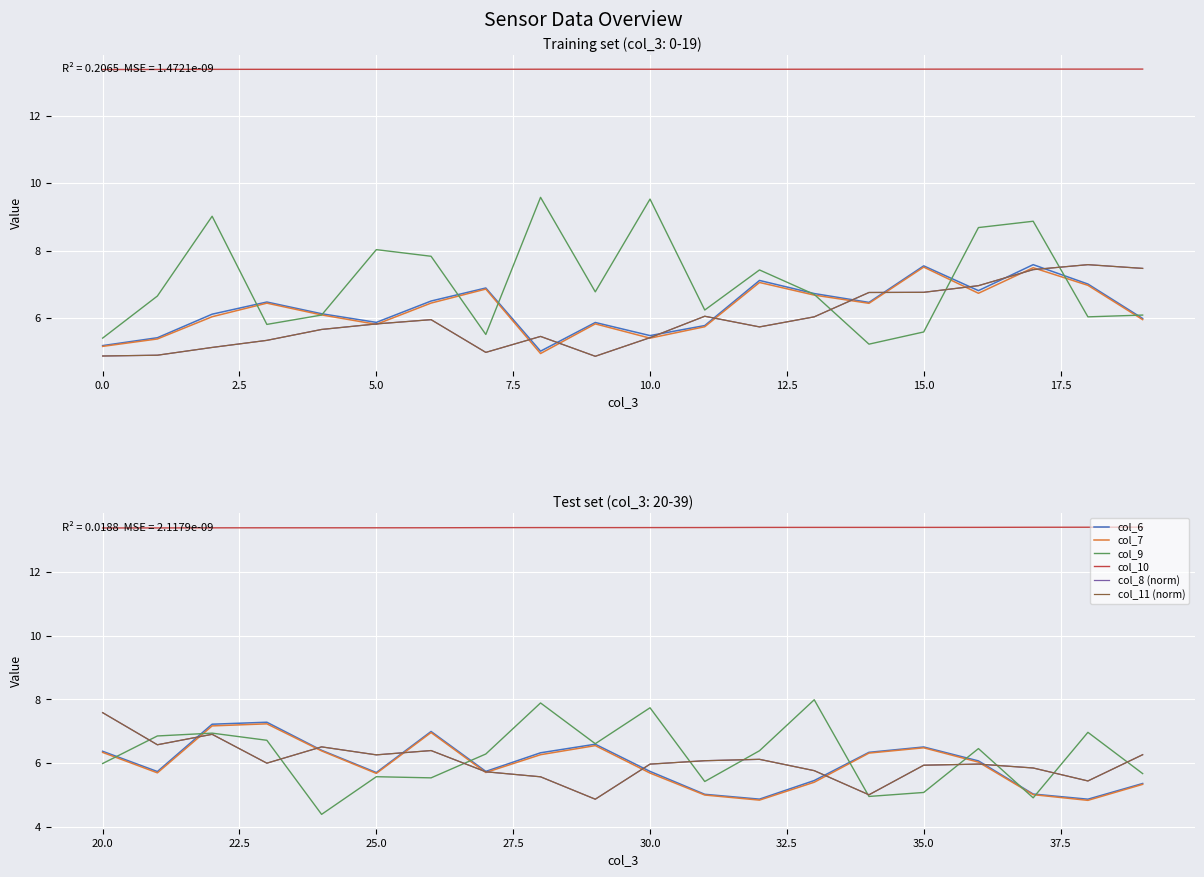

What is the difference between the second highest and minimum values in the col_8 (norm) series?

2.0